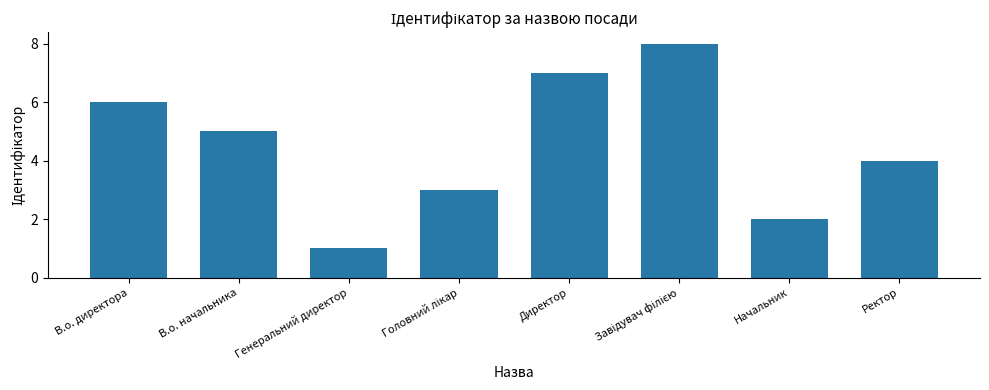

What is the label of the 1st bar from the left?

В.о. директора